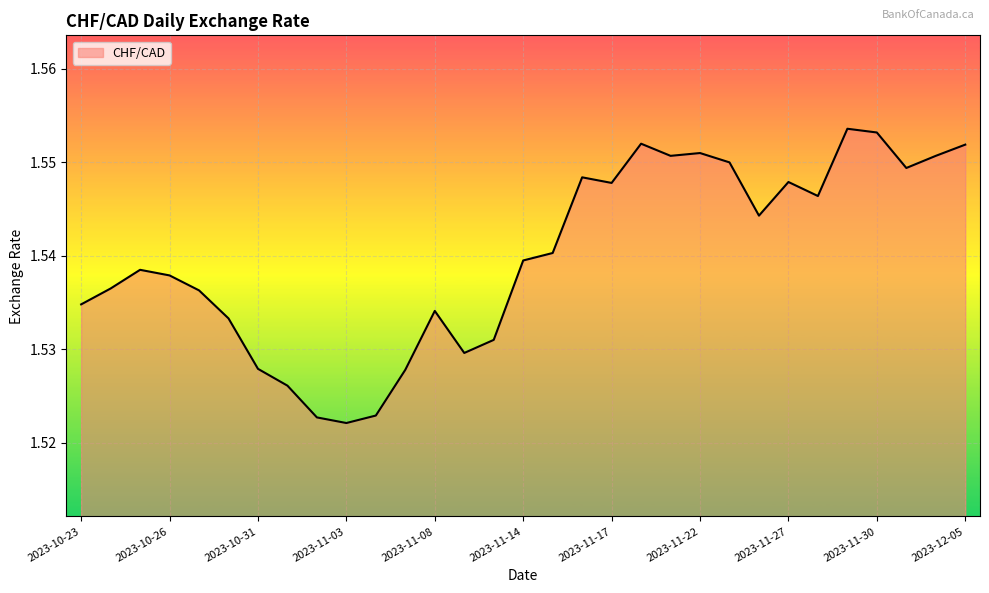

What is the average value?

1.5